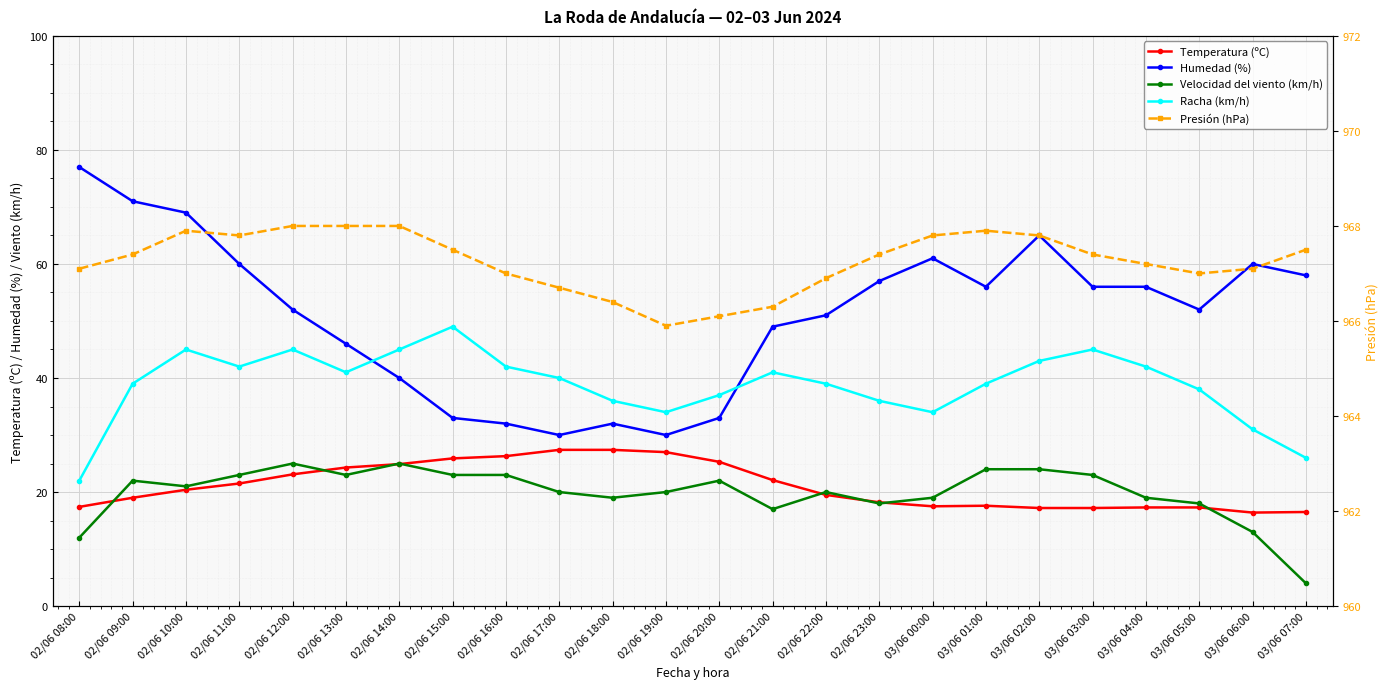

Reading left to right, what are all the values shown in this chart?

Temperatura (ºC): 17.4	19.0	20.4	21.5	23.1	24.3	24.9	25.9	26.3	27.4	27.4	27.0	25.3	22.1	19.5	18.2	17.5	17.6	17.2	17.2	17.3	17.3	16.4	16.5
Humedad (%): 77.0	71.0	69.0	60.0	52.0	46.0	40.0	33.0	32.0	30.0	32.0	30.0	33.0	49.0	51.0	57.0	61.0	56.0	65.0	56.0	56.0	52.0	60.0	58.0
Velocidad del viento (km/h): 12.0	22.0	21.0	23.0	25.0	23.0	25.0	23.0	23.0	20.0	19.0	20.0	22.0	17.0	20.0	18.0	19.0	24.0	24.0	23.0	19.0	18.0	13.0	4.0
Racha (km/h): 22.0	39.0	45.0	42.0	45.0	41.0	45.0	49.0	42.0	40.0	36.0	34.0	37.0	41.0	39.0	36.0	34.0	39.0	43.0	45.0	42.0	38.0	31.0	26.0
Presión (hPa): 967.1	967.4	967.9	967.8	968.0	968.0	968.0	967.5	967.0	966.7	966.4	965.9	966.1	966.3	966.9	967.4	967.8	967.9	967.8	967.4	967.2	967.0	967.1	967.5